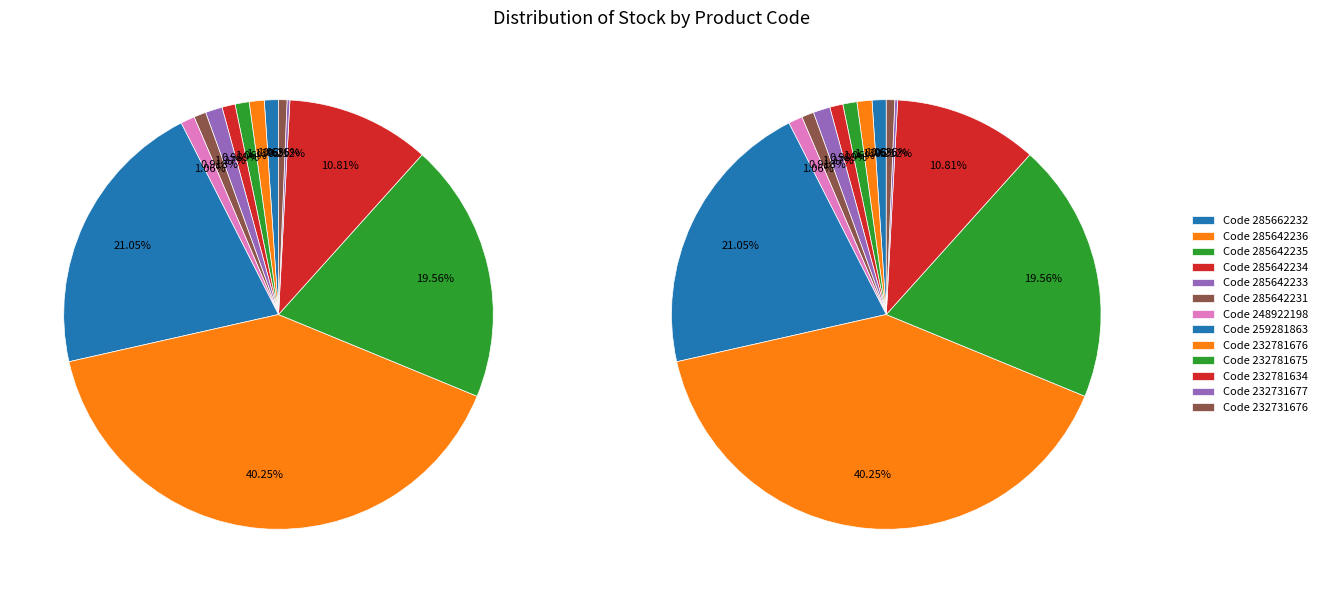

To the nearest percent, what is the average slice percentage?

8%